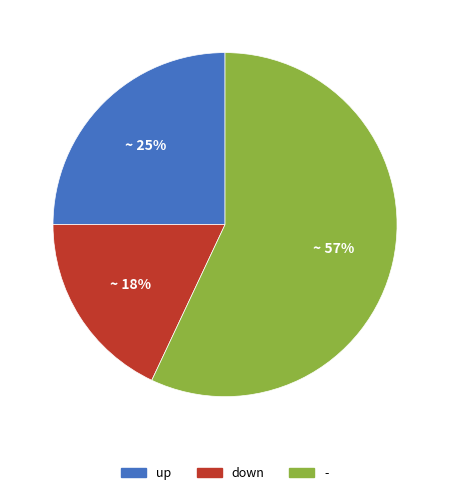

Do up and - together represent more than half of the pie?

Yes